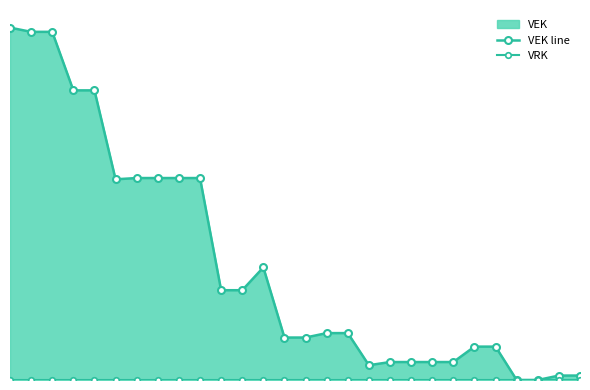

The value of VRK at 16 is 0. True or false?

True